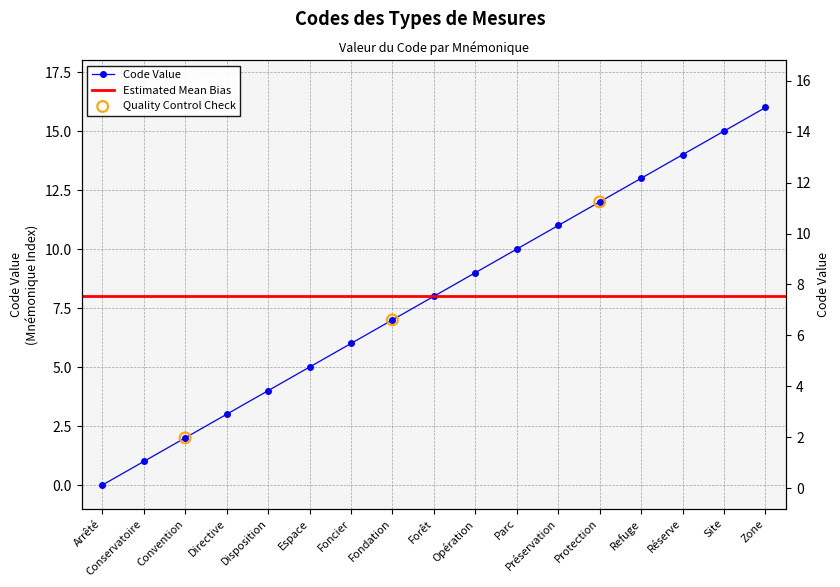

What is the ratio of the value at Foncier to the value at Espace?

1.2